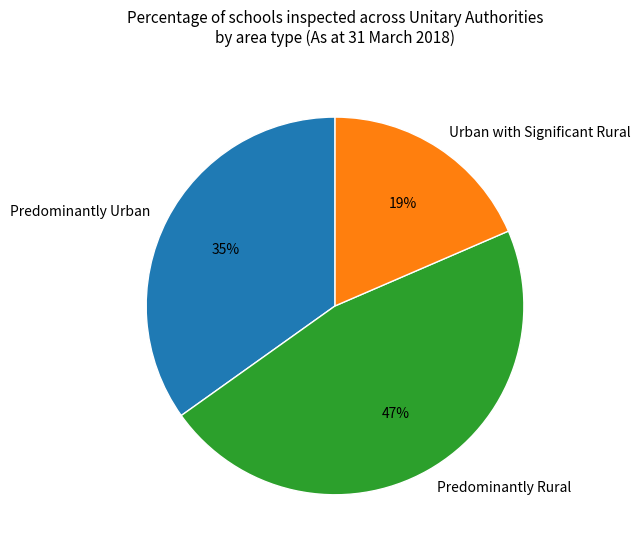

Combined, do Urban with Significant Rural and Predominantly Rural account for over 50%?

Yes